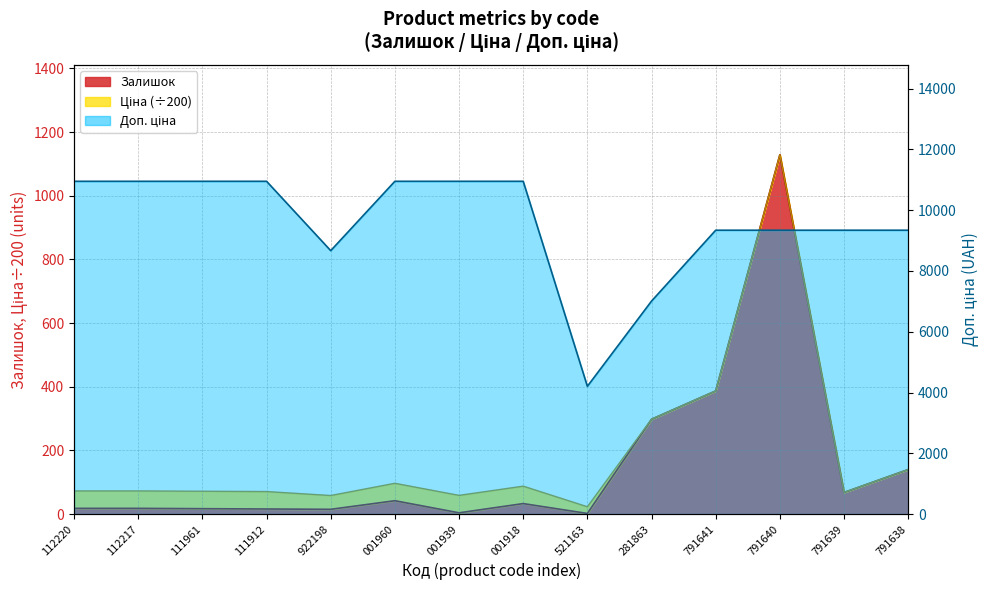

How many data points in Доп. ціна are above 10951?

7